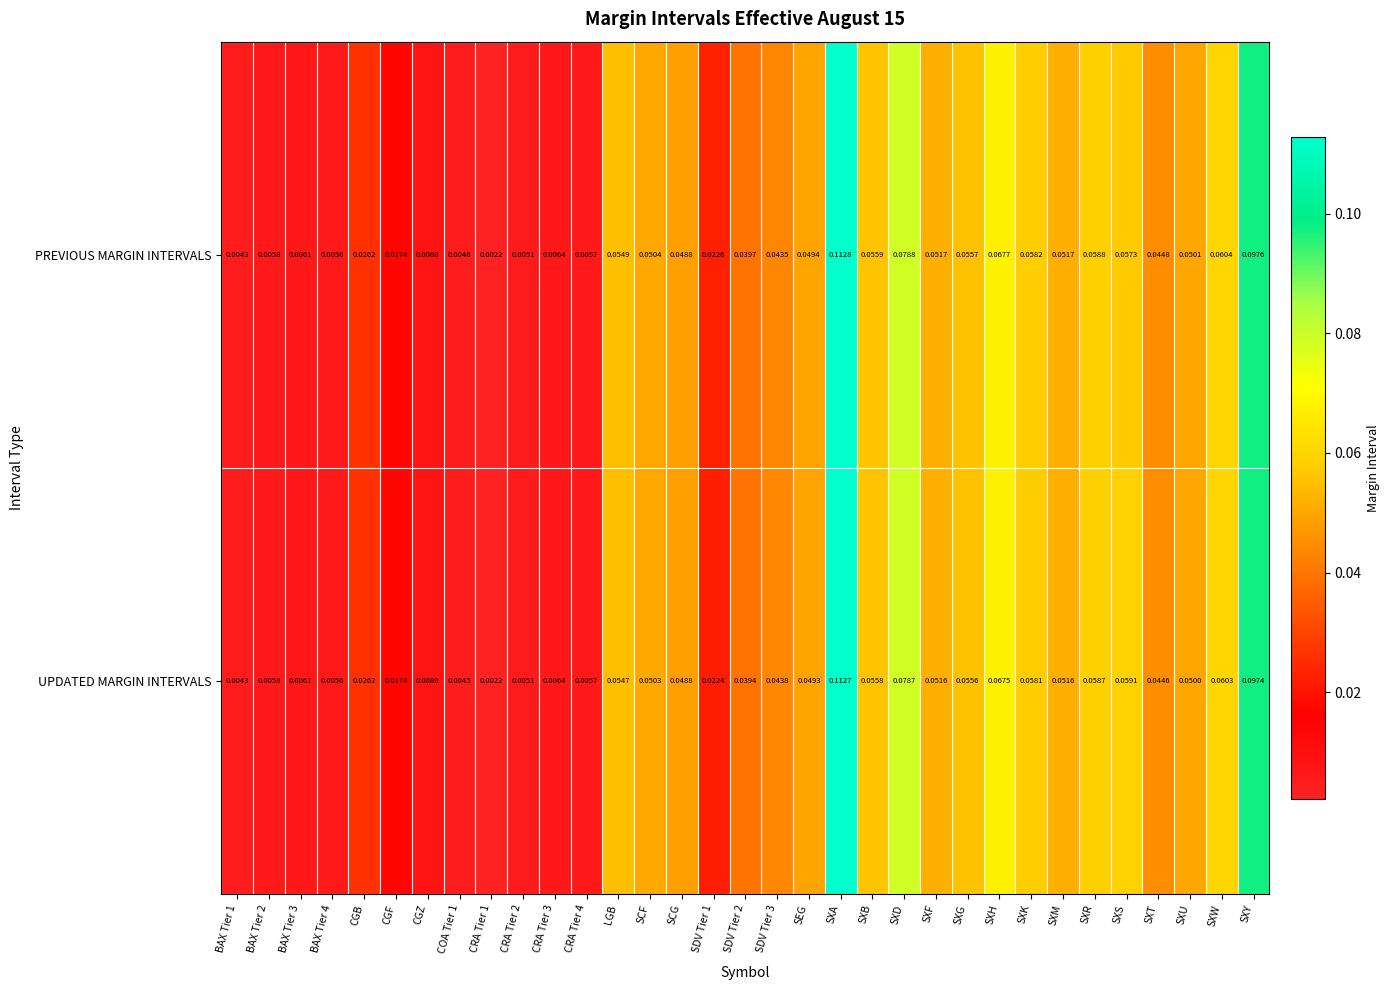

At which label does PREVIOUS MARGIN INTERVALS reach its peak?

SXA